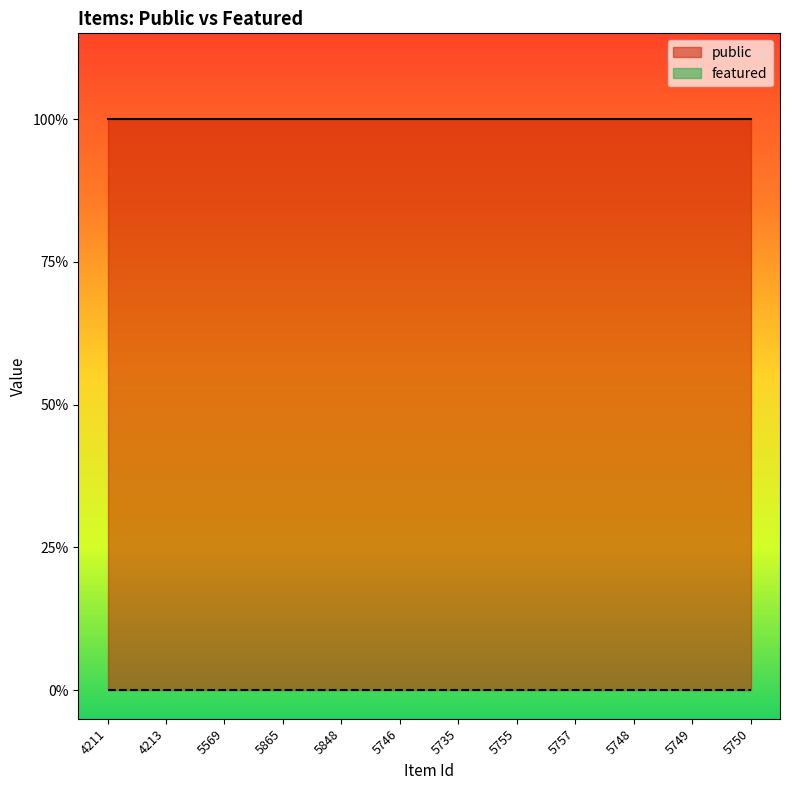

Which series has the widest spread of values?

public